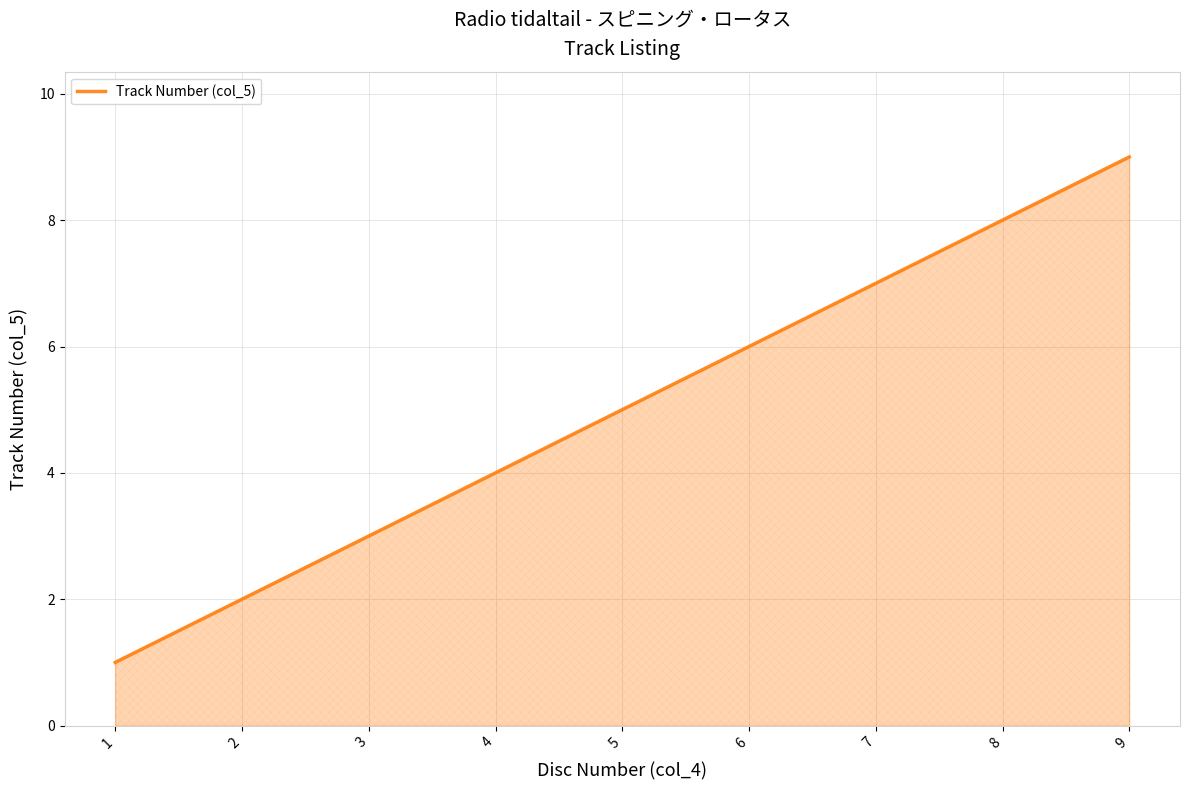

Count the number of data series in this chart.

1